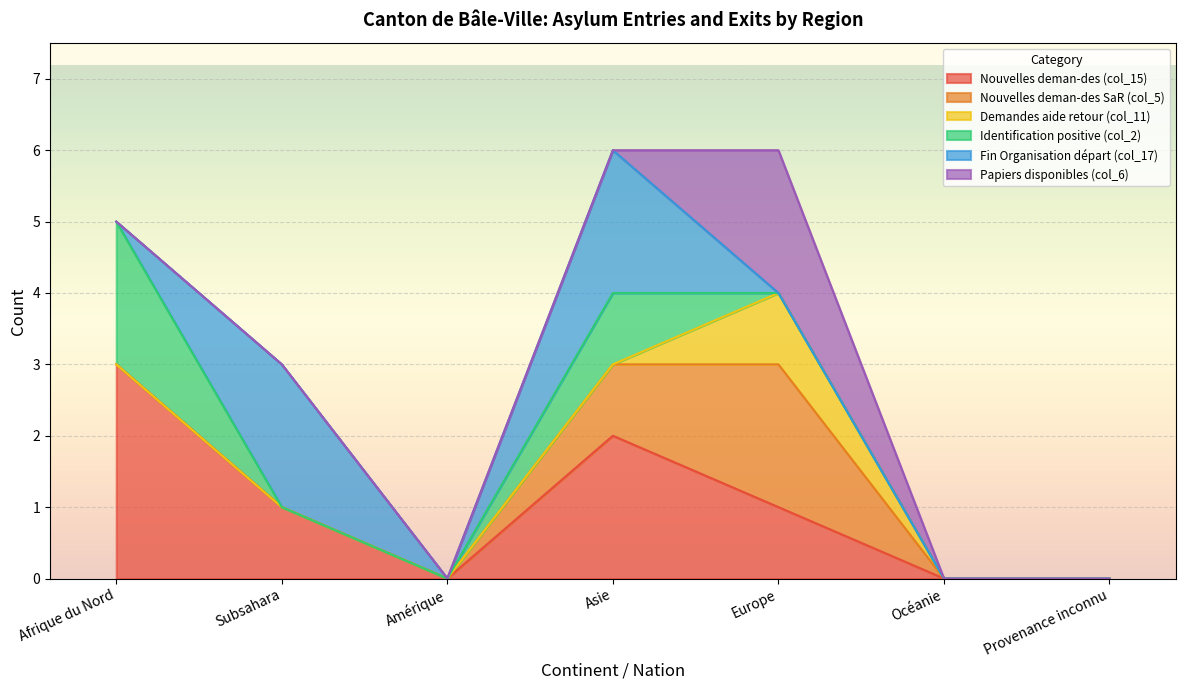

What are all the series names shown in the legend?

Nouvelles deman-des (col_15), Nouvelles deman-des SaR (col_5), Demandes aide retour (col_11), Identification positive (col_2), Fin Organisation départ (col_17), Papiers disponibles (col_6)